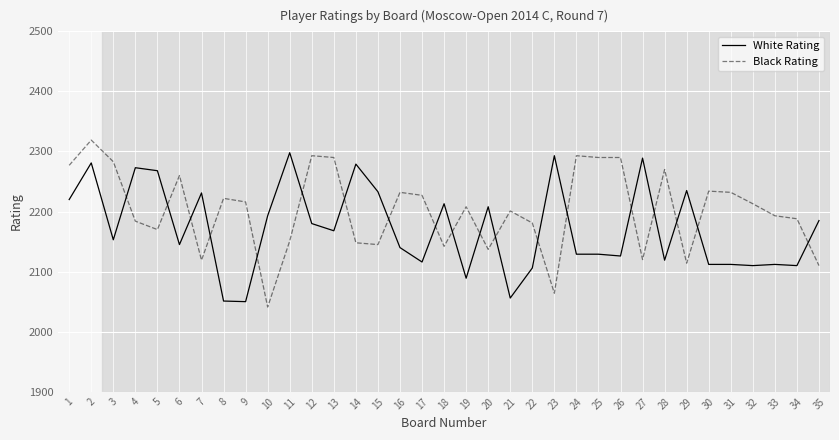

What is the lowest value of the Black Rating series?

2041